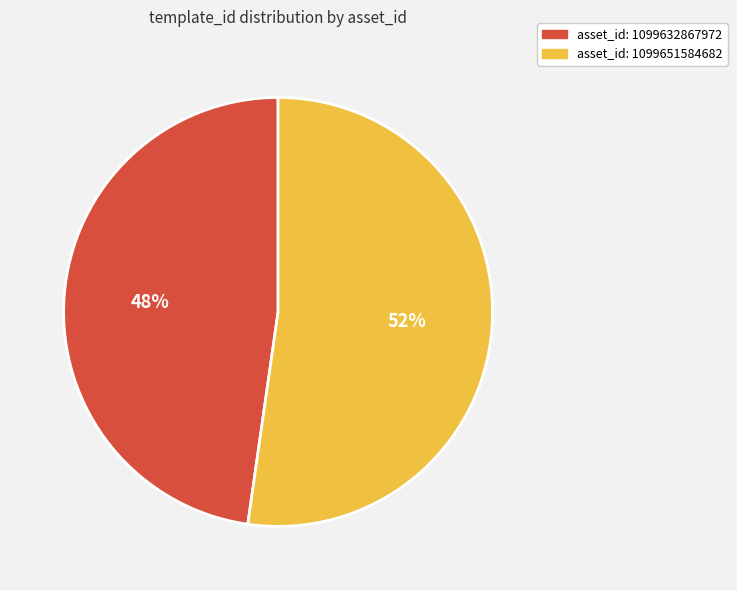

Does any single category account for the majority?

Yes